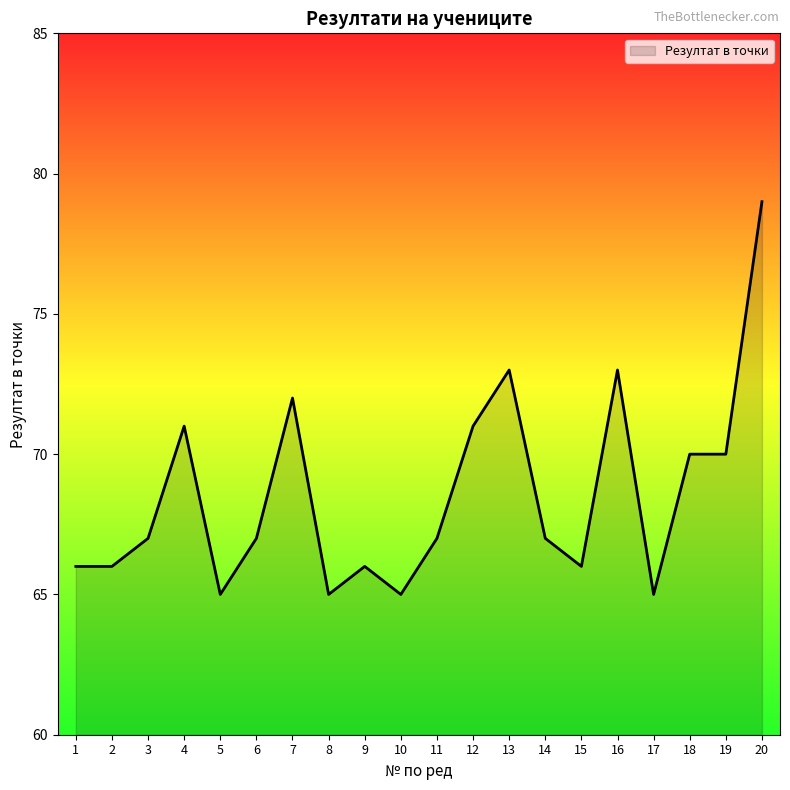

How many series are shown in this chart?

1